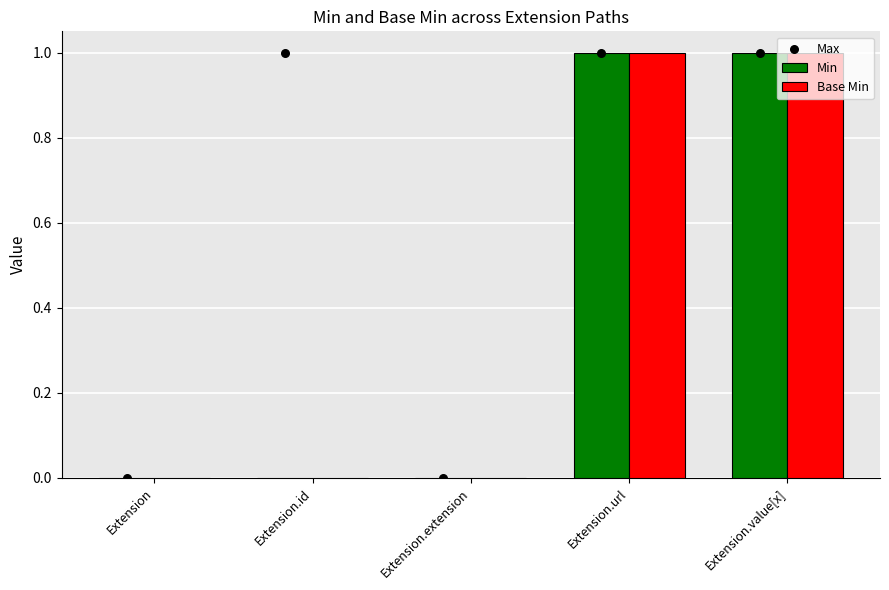

Is the value of Max at Extension greater than the value of Min at Extension.value[x]?

No